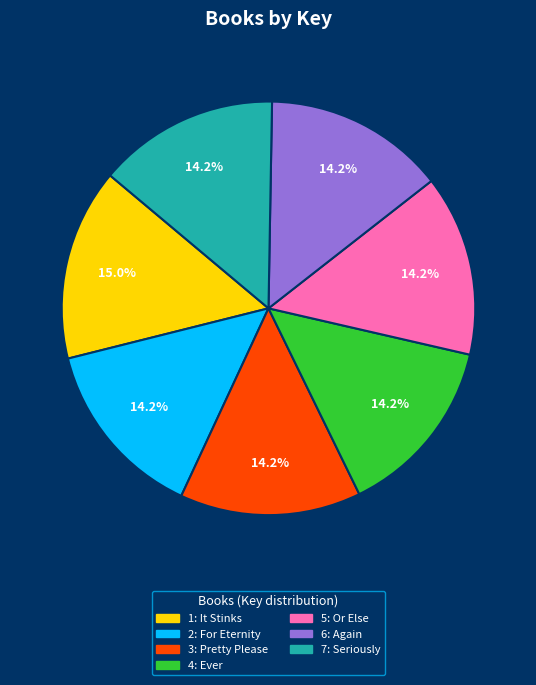

Is there any slice that represents more than half of the pie?

No